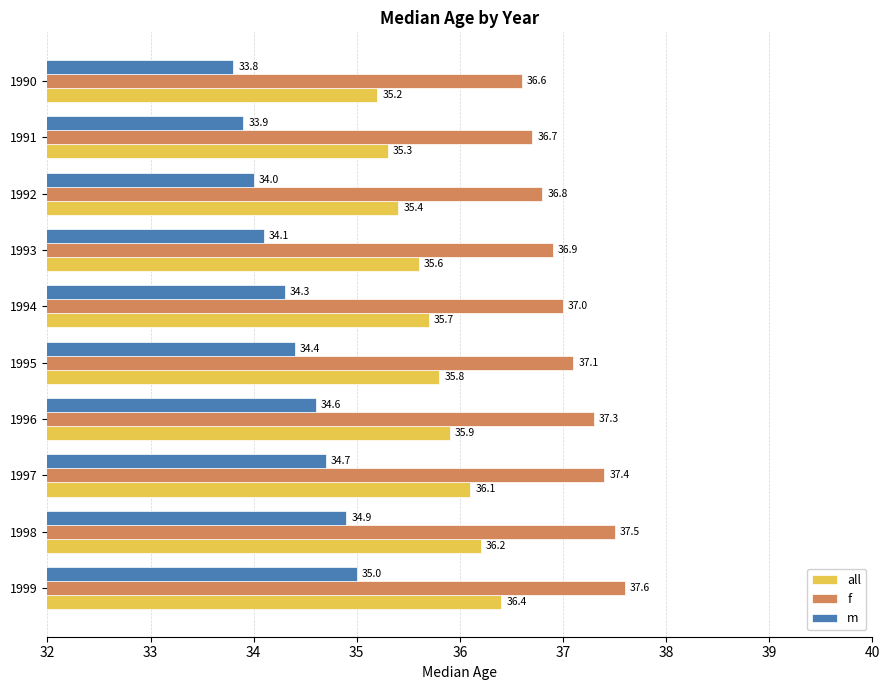

Which series has the largest total across all categories?

f